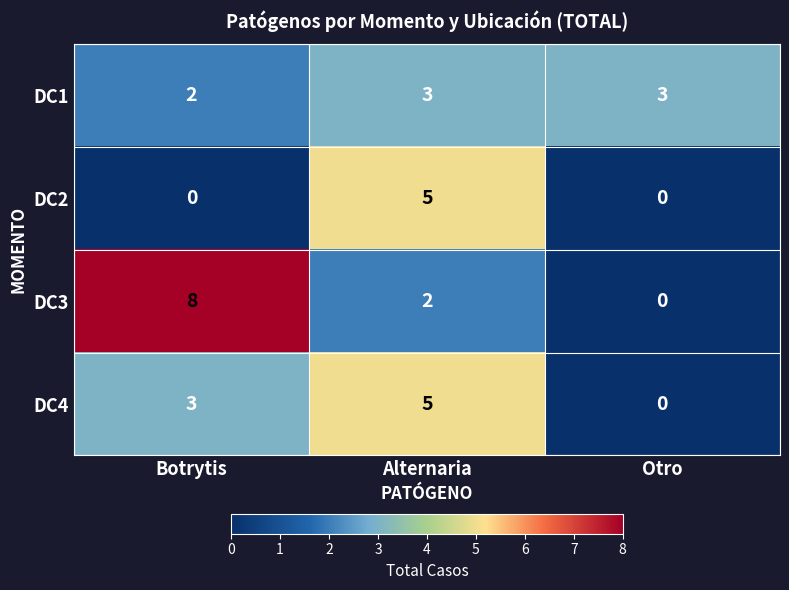

How many DC2 values are between 0 and 5?

3